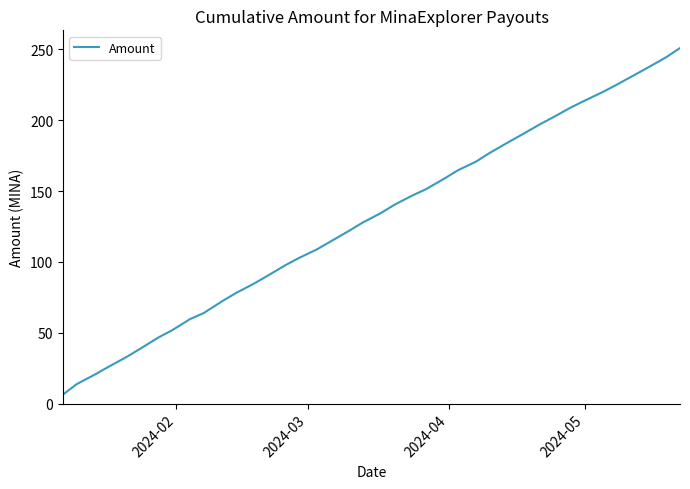

How many series are shown in this chart?

1